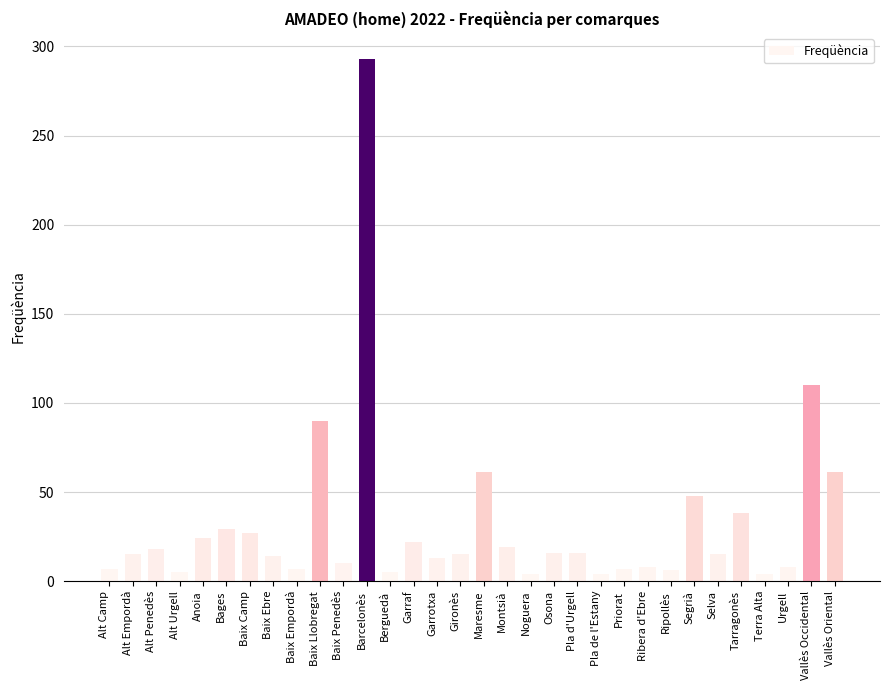

Approximately how many times larger is the value at Alt Penedès compared to Segrià?

0.4